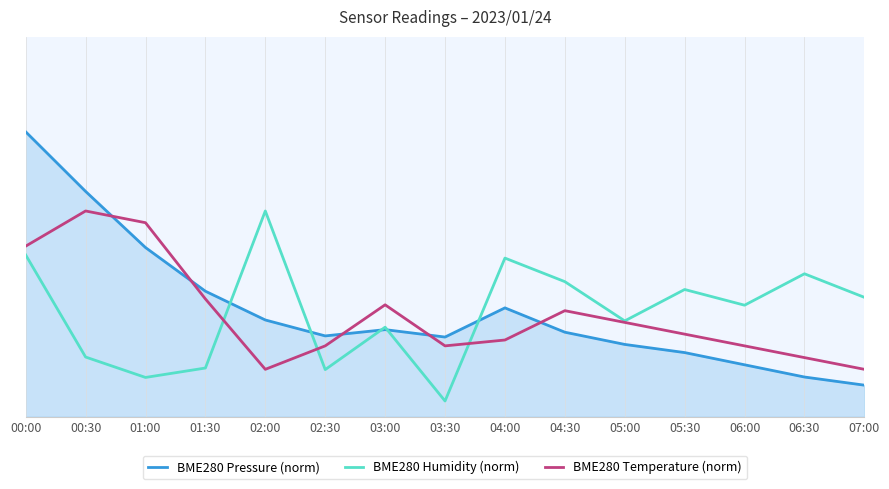

At which label does BME280 Temperature (norm) first exceed 2?

00:00